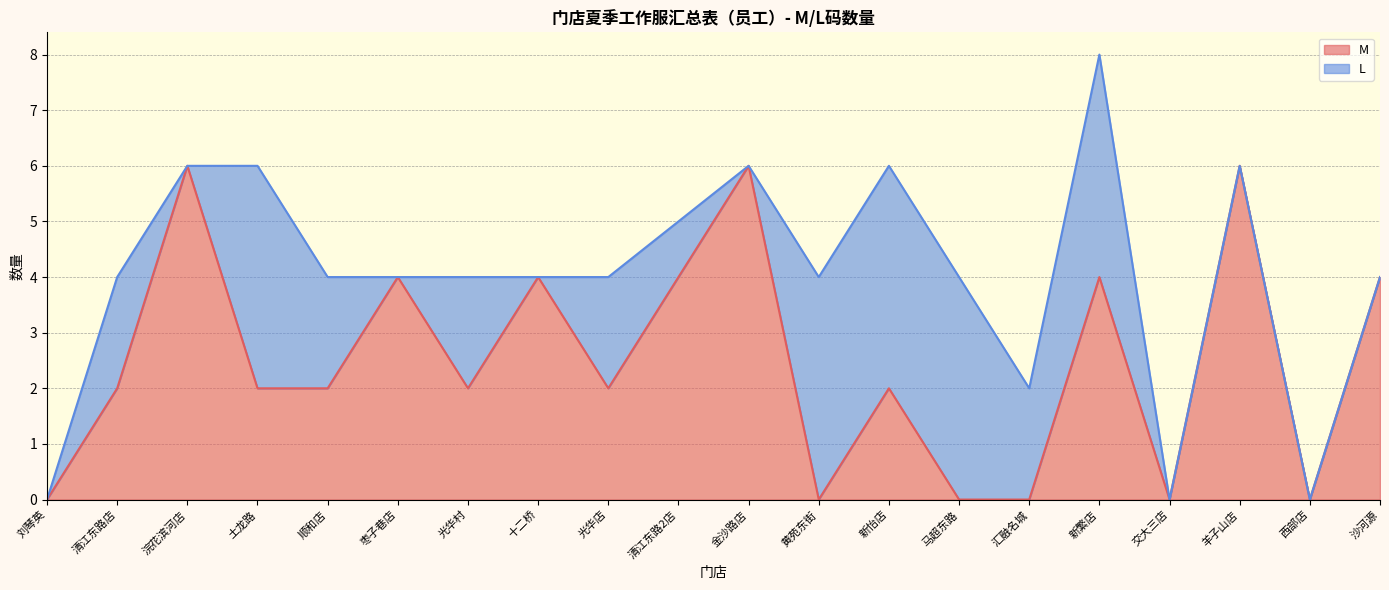

Approximately how many times larger is the value at 新繁店 compared to 光华村?

2.0